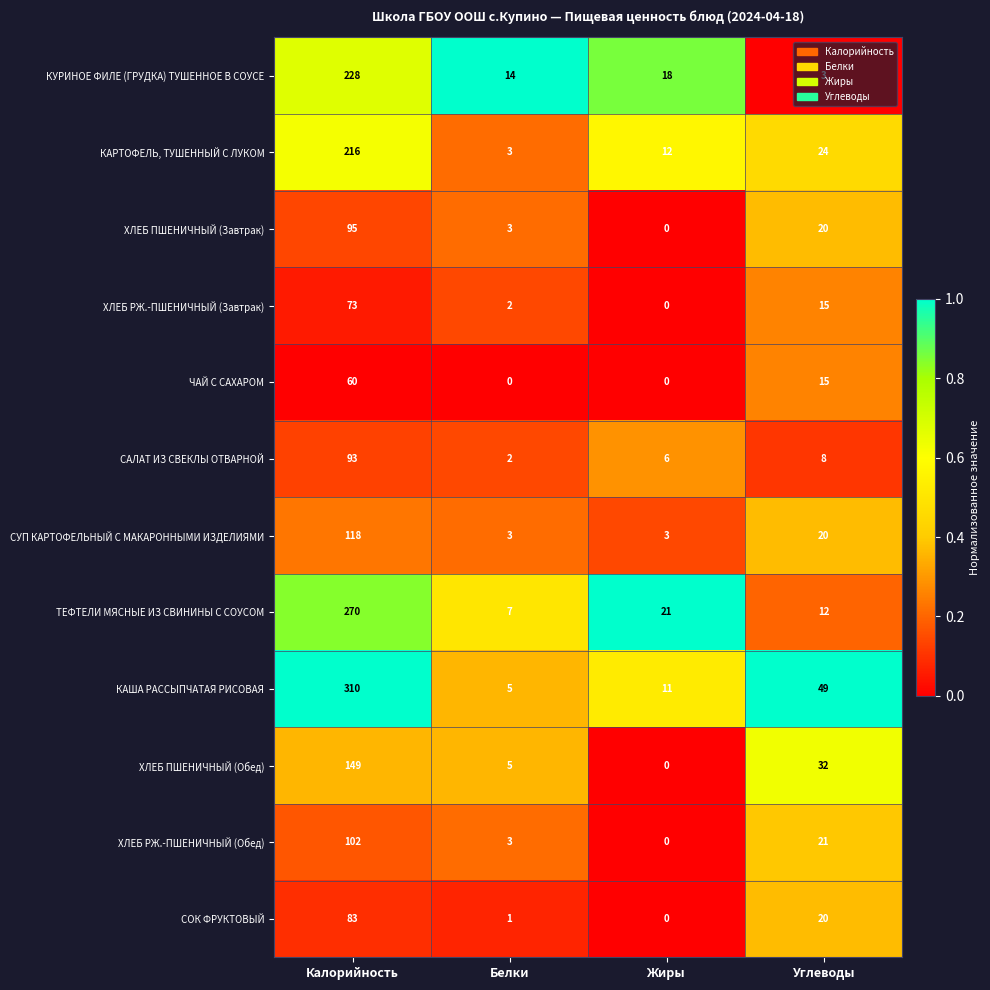

At which label is ХЛЕБ ПШЕНИЧНЫЙ (Обед) closest to 74?

Углеводы